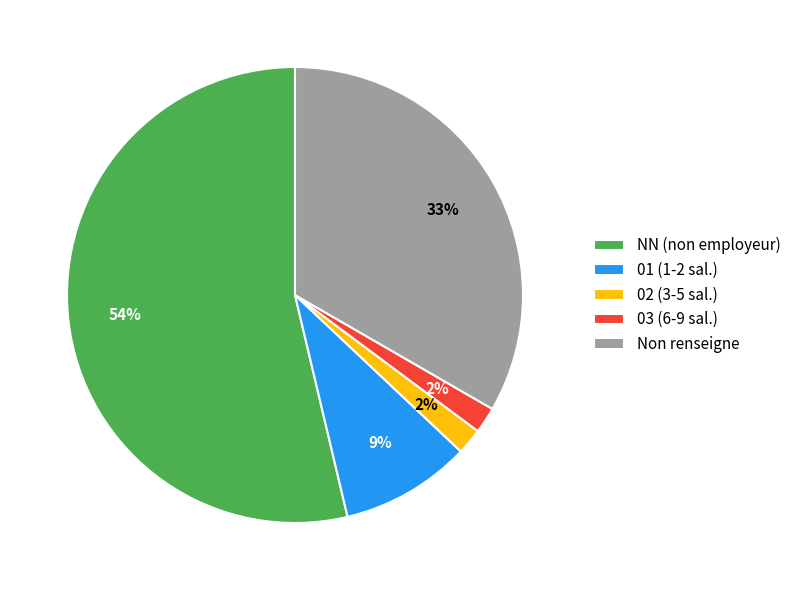

How many slices are in this pie chart?

5